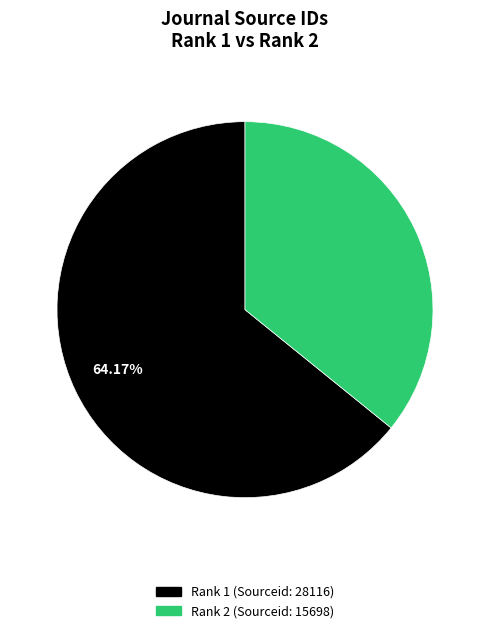

How many segments does this pie chart have?

2